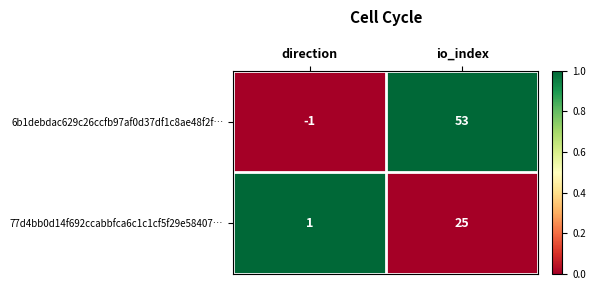

Reading left to right, extract all data points from this chart.

6b1debdac629c26ccfb97af0d37df1c8ae48f2f…: -1	53
77d4bb0d14f692ccabbfca6c1c1cf5f29e58407…: 1	25